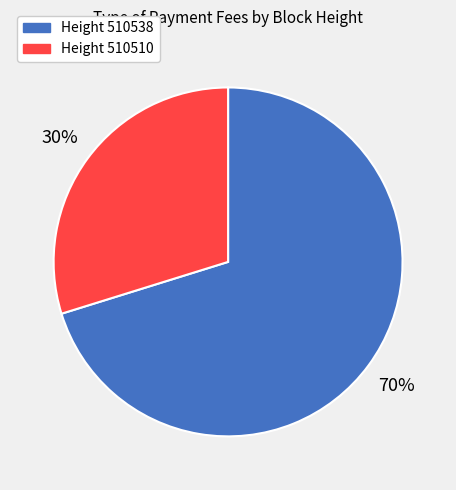

To the nearest percent, what percentage of the pie is Height 510510?

30%